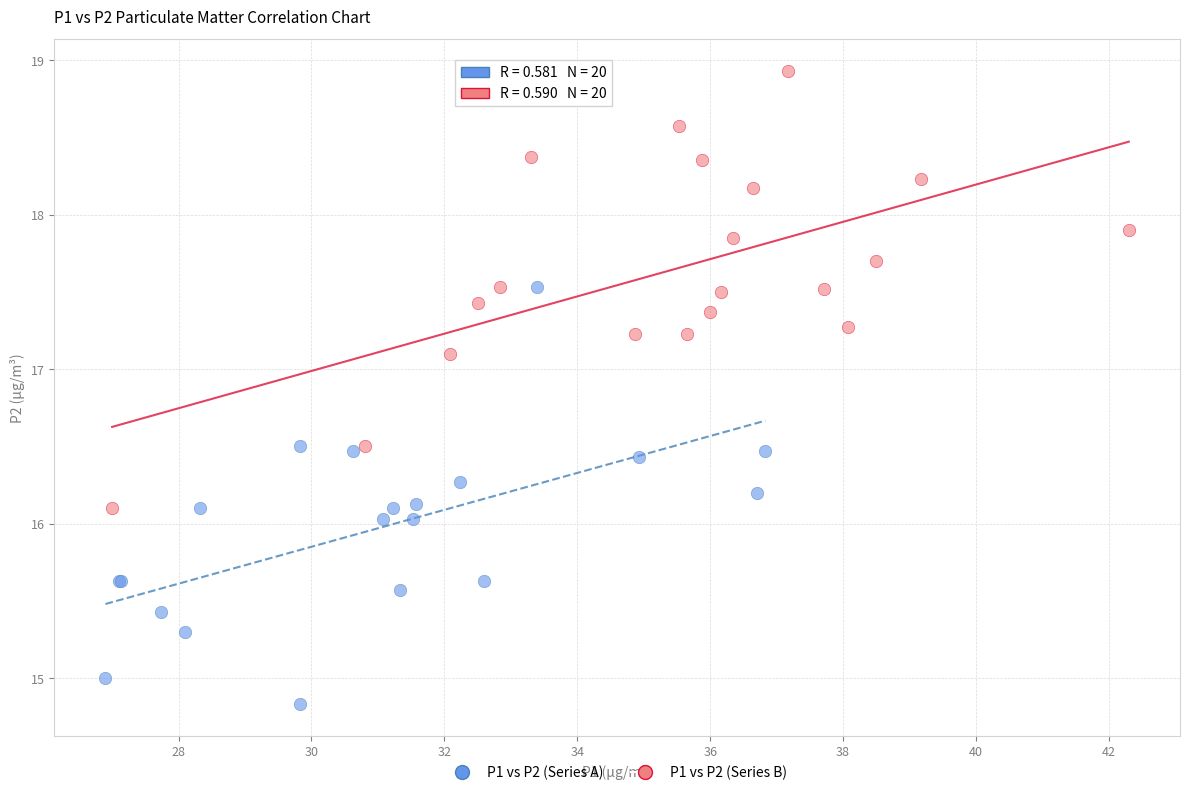

Which series has the widest spread of Y values?

P1 vs P2 (Series B)